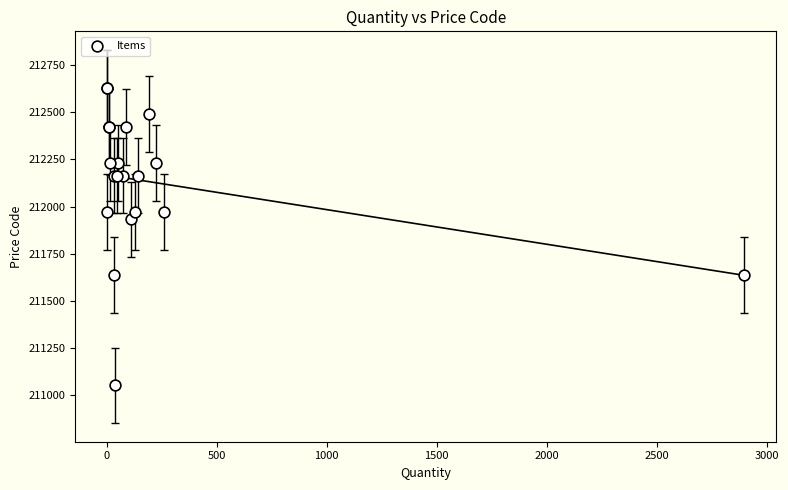

What Y value in the scatter plot is closest to 211841?

211932